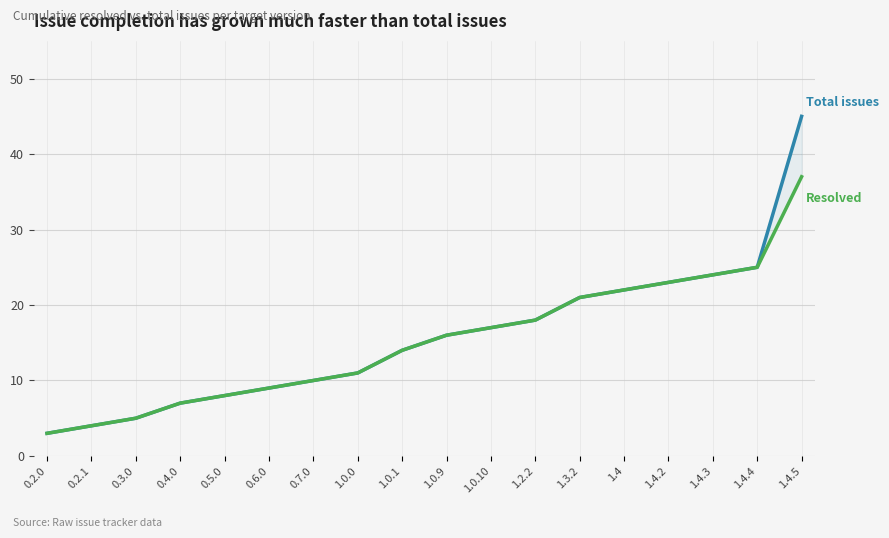

At 0.7.0, list the series in order from largest to smallest.

Total issues, Resolved issues